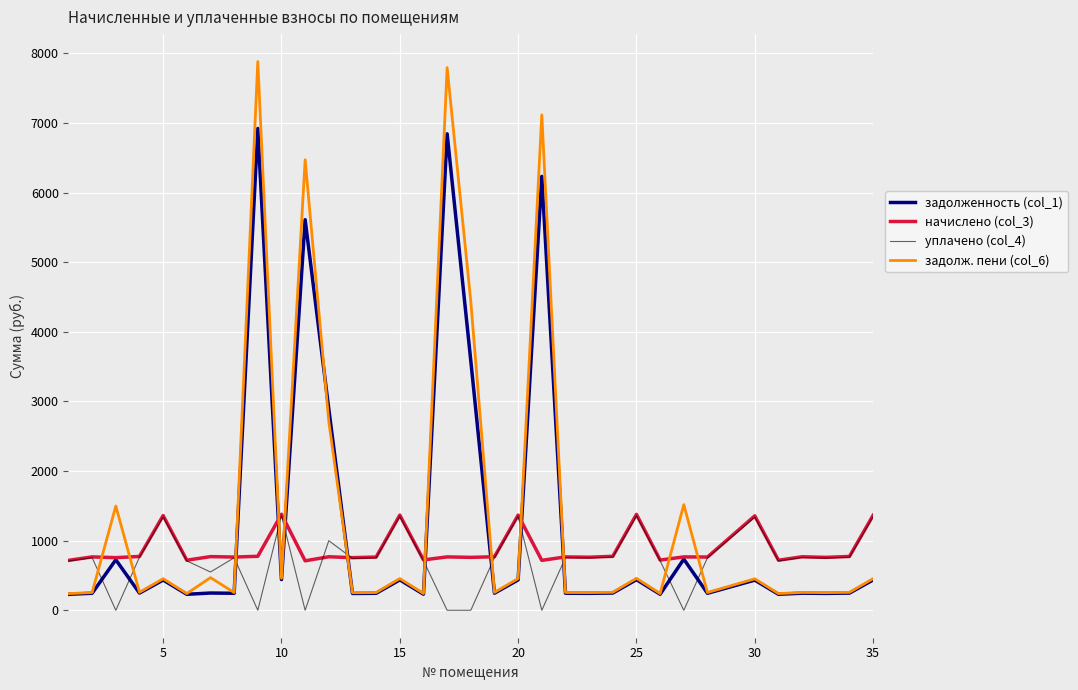

Does the chart display data point markers on the line(s)?

No